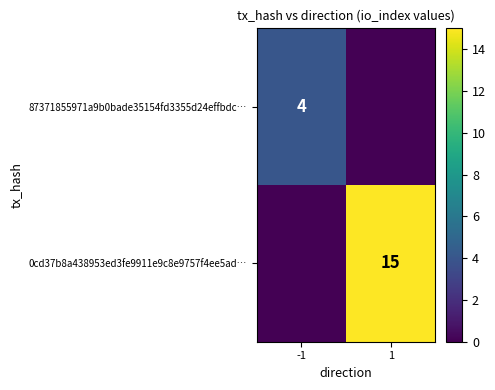

Is the value of 87371855971a9b0bade35154fd3355d24effbdc… at -1 greater than the value of 0cd37b8a438953ed3fe9911e9c8e9757f4ee5ad… at 1?

No